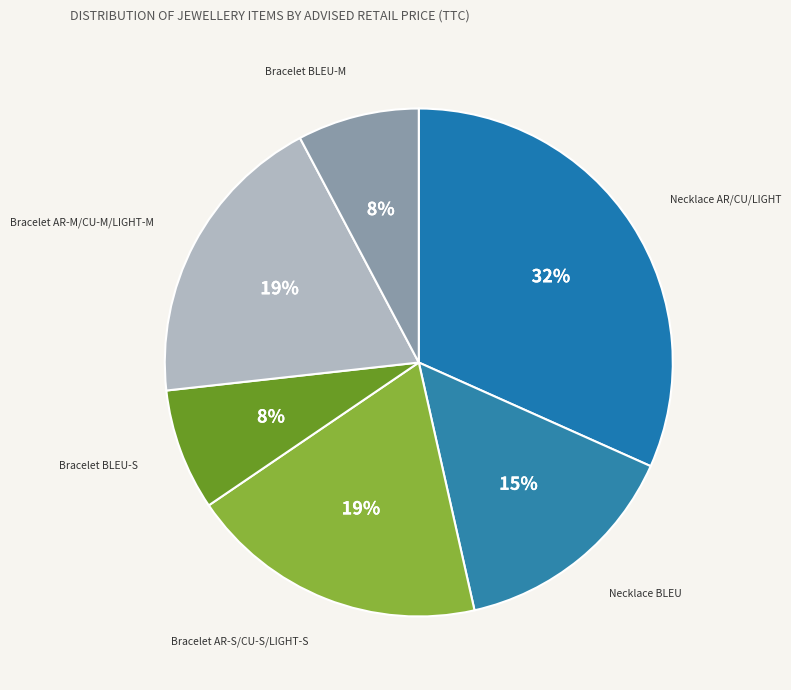

How many segments does this pie chart have?

6